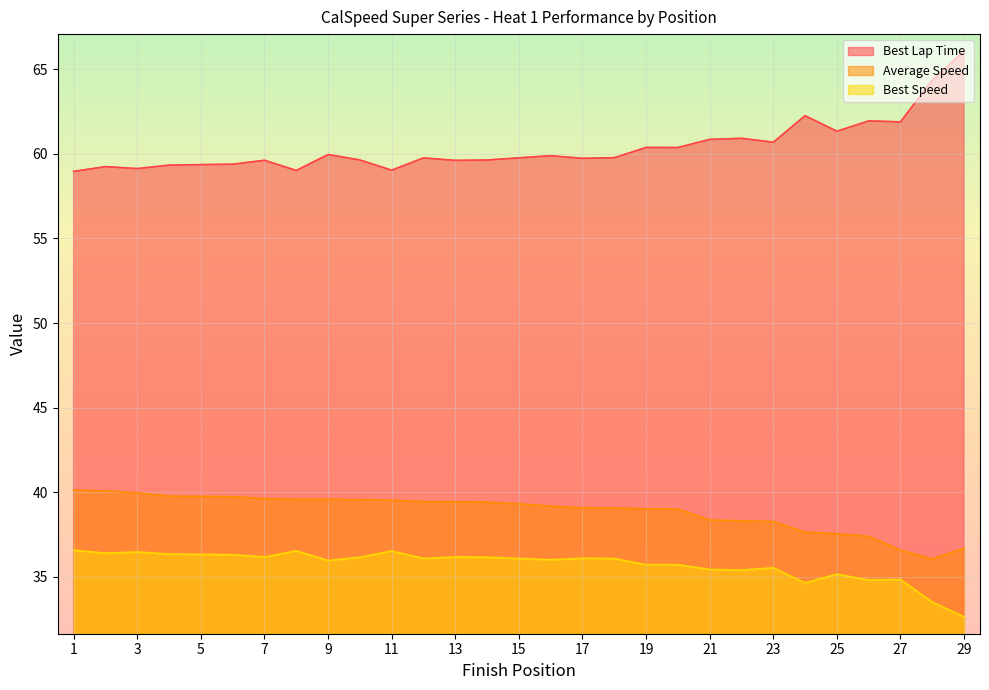

Does the chart display data point markers on the line(s)?

No